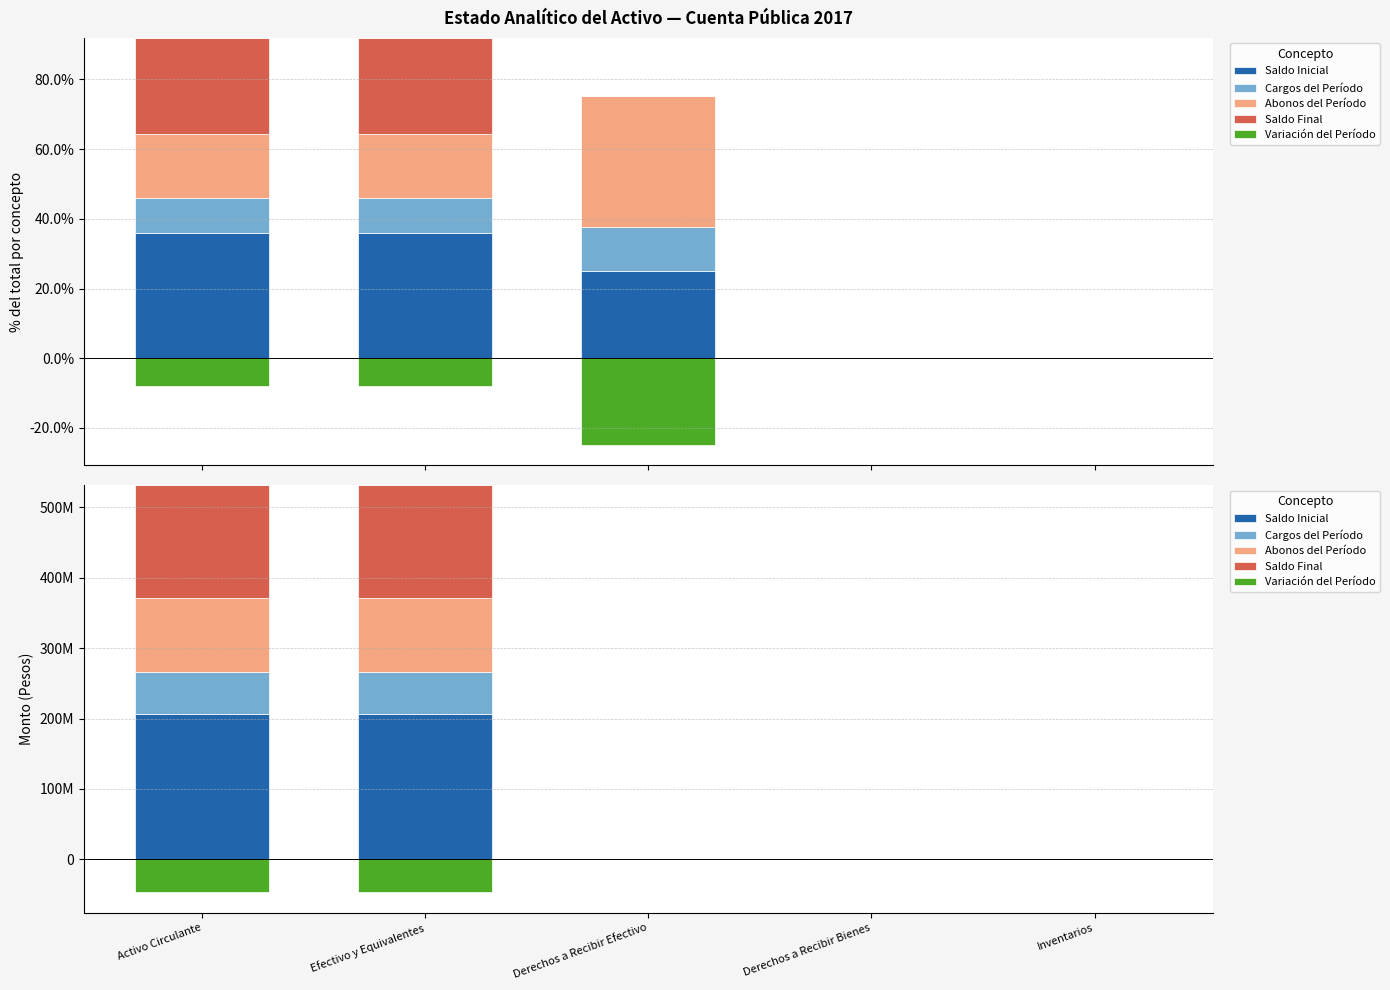

Between Inventarios and Activo Circulante, which is larger?

Activo Circulante